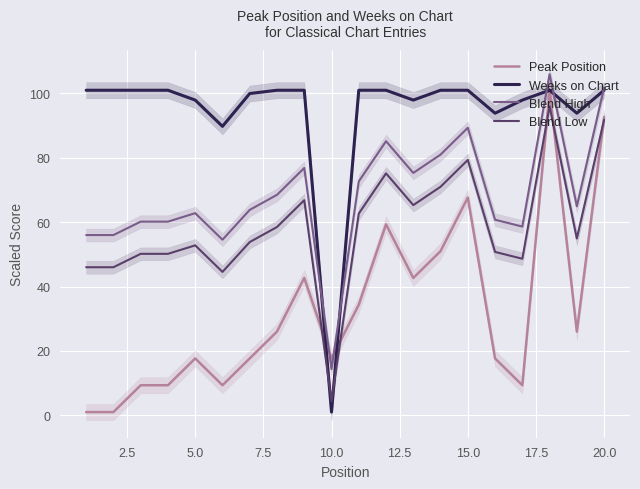

What is the maximum value for Blend Low?

96.0